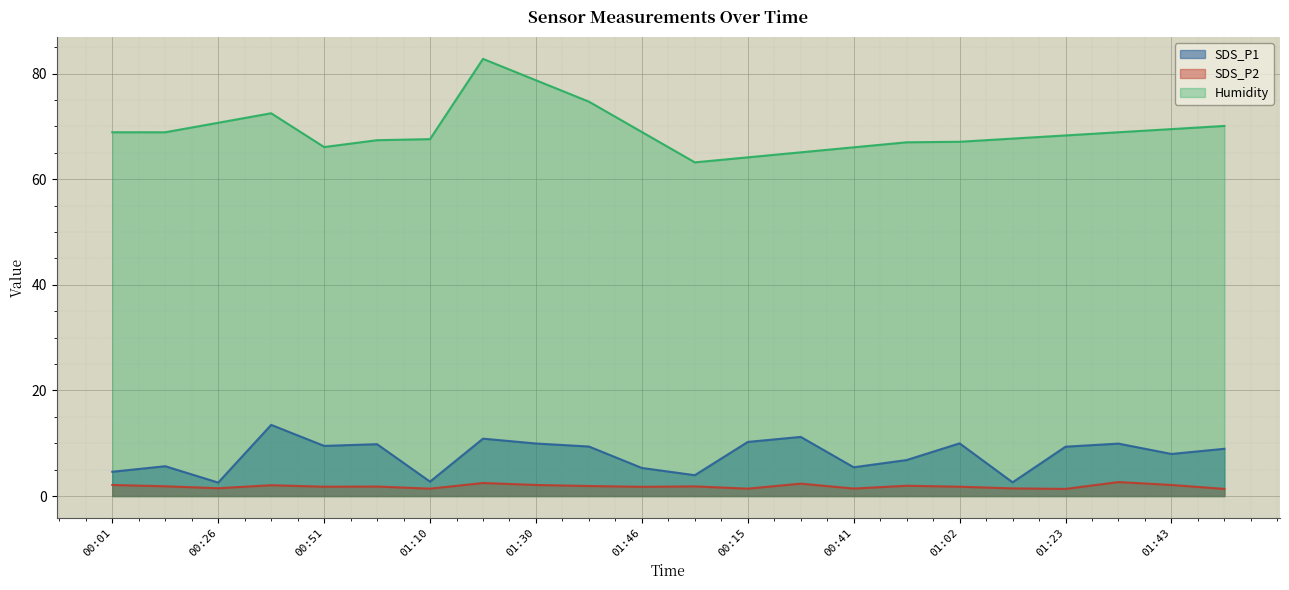

Which series has the largest total across all categories?

Humidity